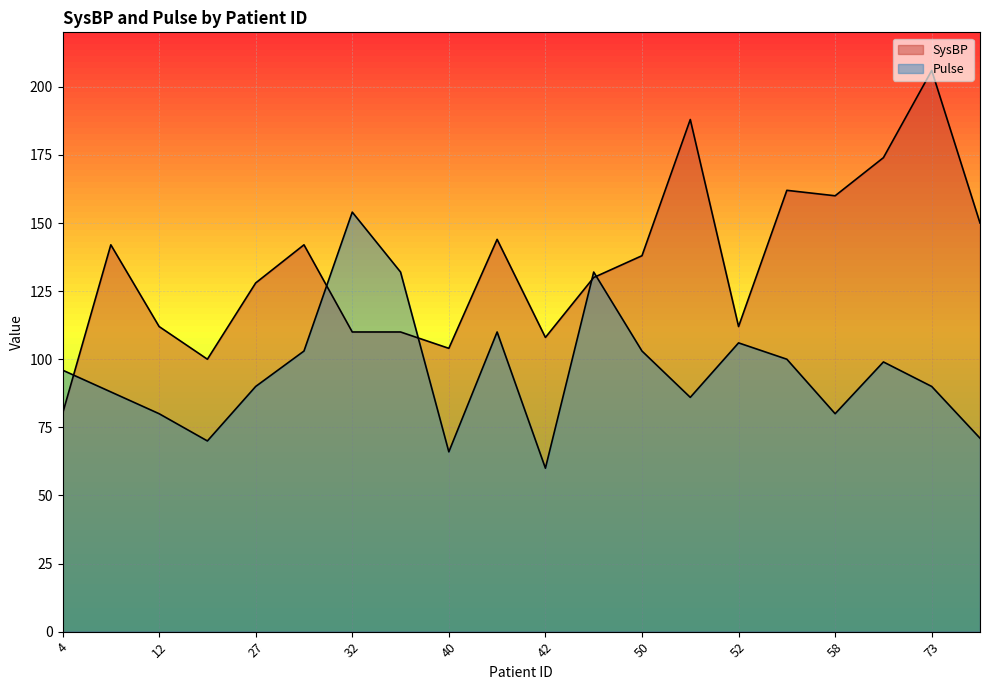

Reading left to right, transcribe all the data shown in this chart.

SysBP: 80	142	112	100	128	142	110	110	104	144	108	130	138	188	112	162	160	174	206	150
Pulse: 96	88	80	70	90	103	154	132	66	110	60	132	103	86	106	100	80	99	90	71